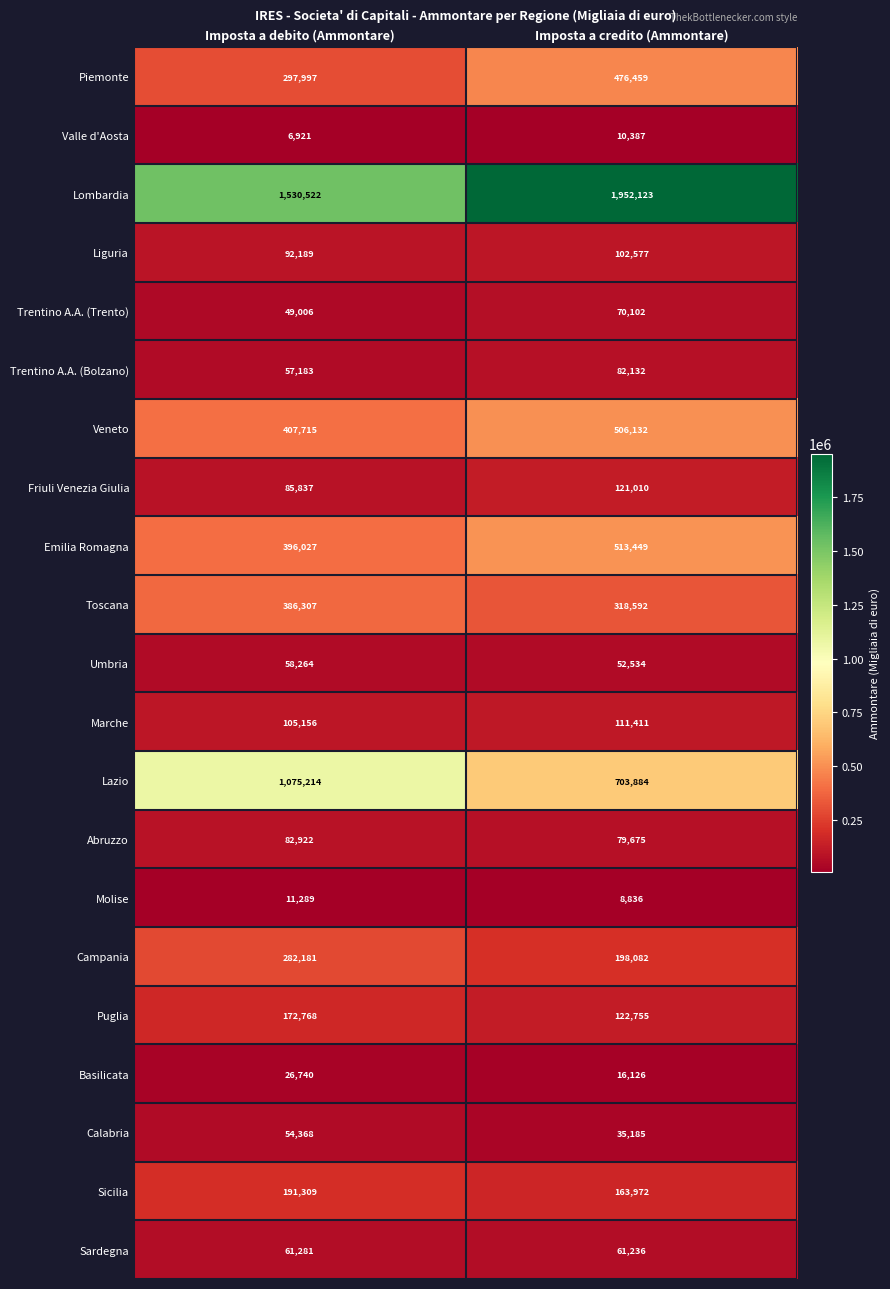

Which series changed the most between Imposta a debito (Ammontare) and Imposta a credito (Ammontare)?

Lombardia